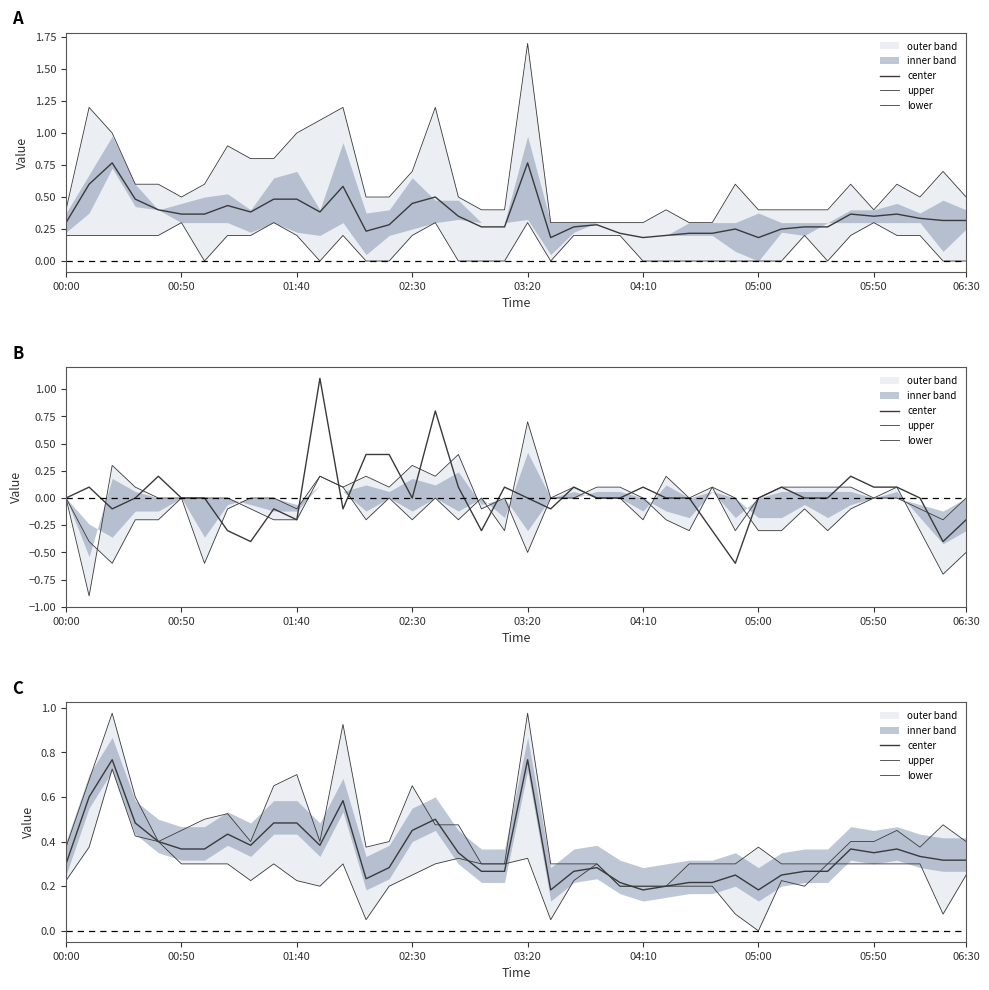

What is the difference between the maximum and minimum values in the lower series?

0.7